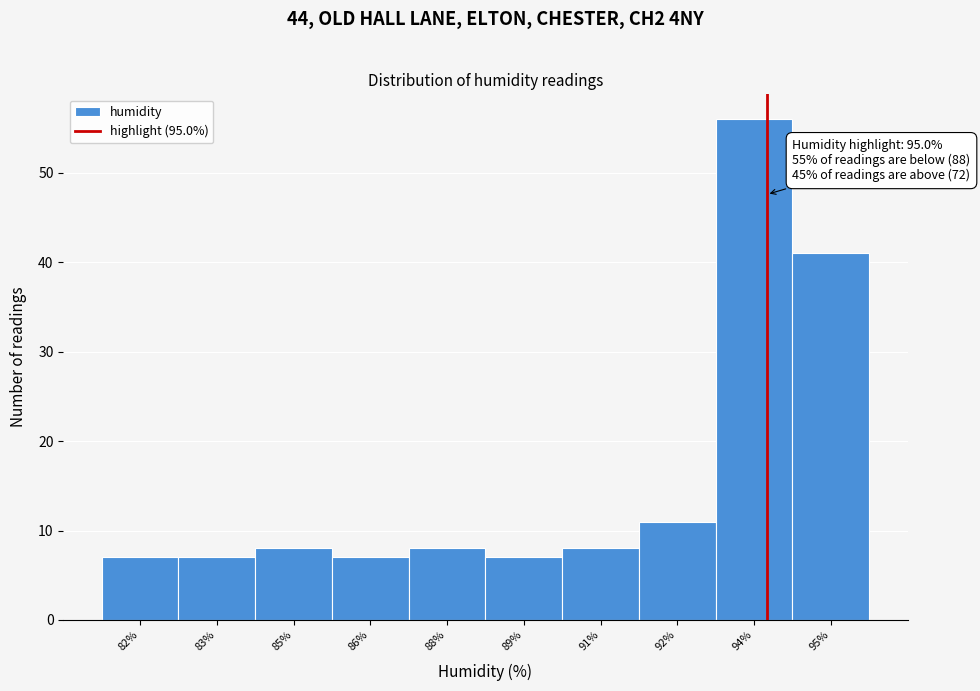

Reading left to right, what are all the values shown in this chart?

7	7	8	7	8	7	8	11	56	41